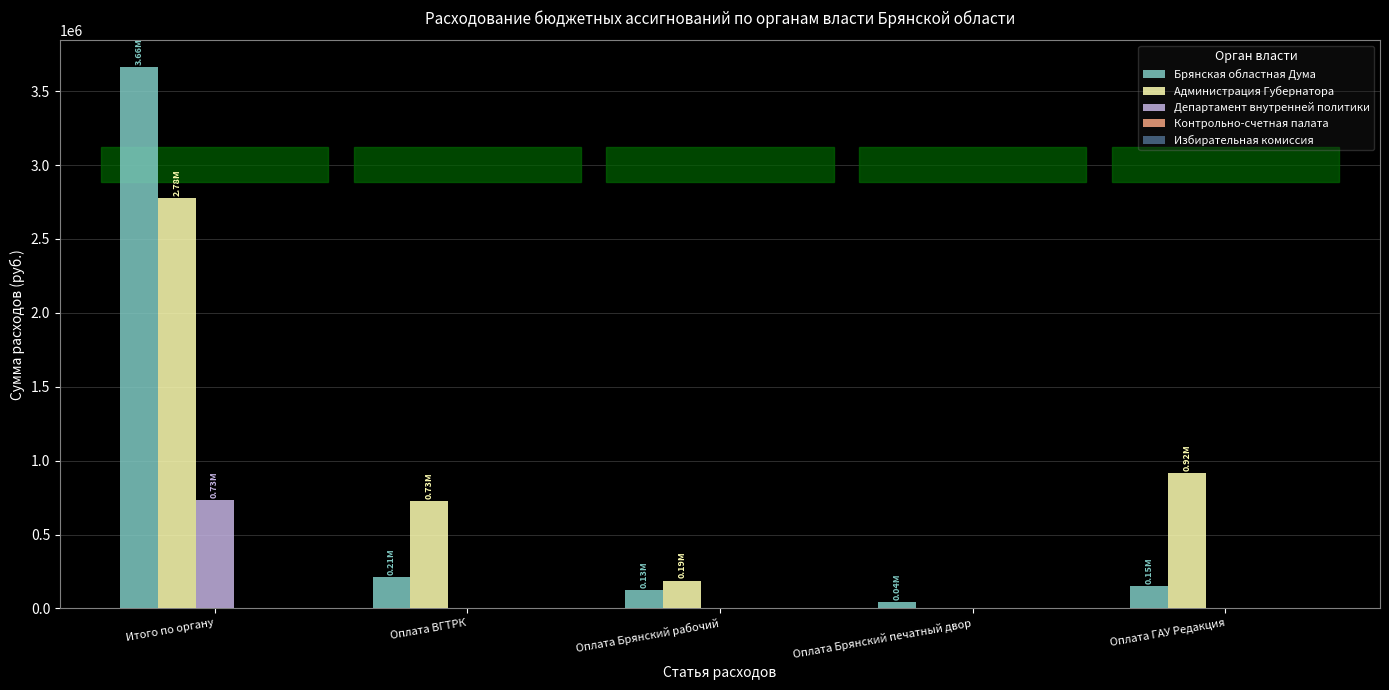

True or false: Брянская областная Дума has a value of 43079.0 at Оплата Брянский печатный двор.

True